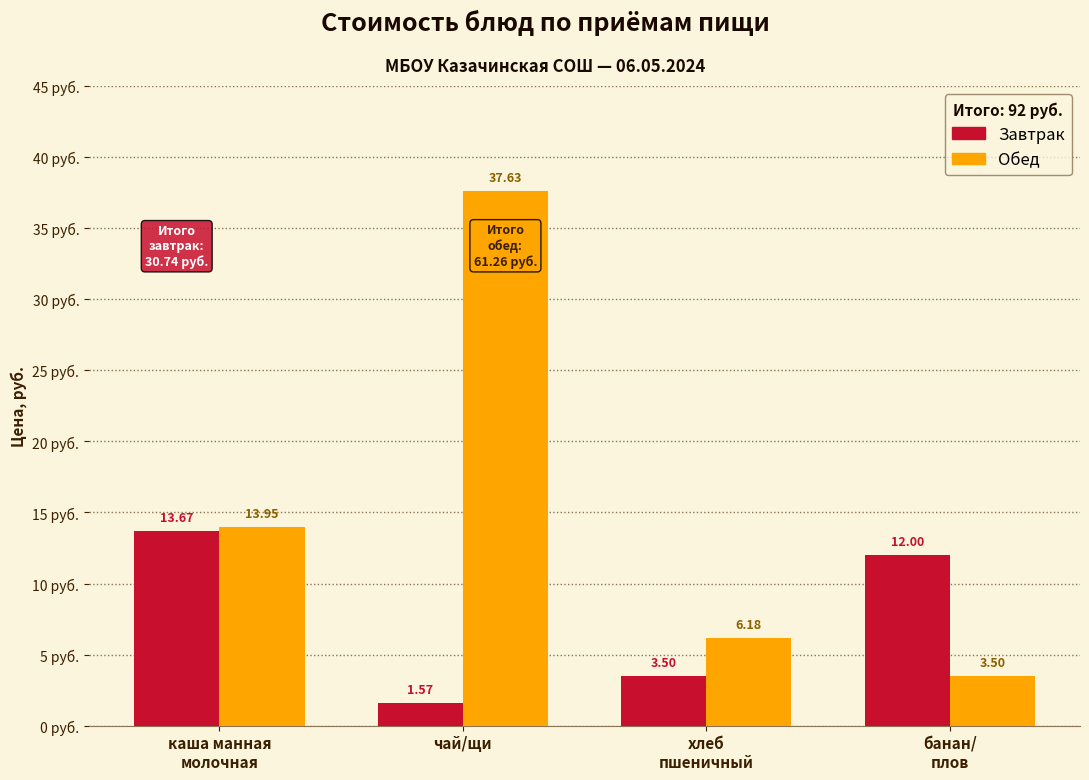

What is the difference between the maximum and minimum values in the Обед series?

34.1